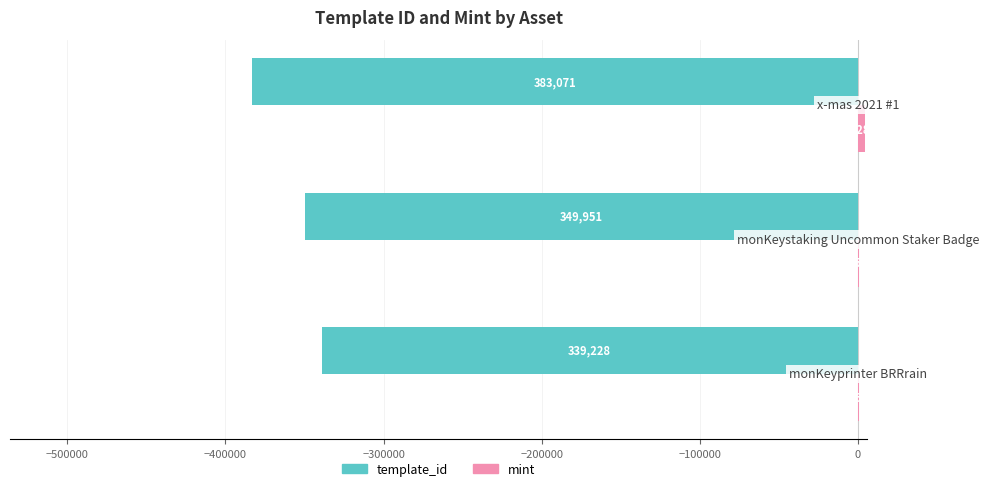

Which series has the largest range (max minus min)?

template_id